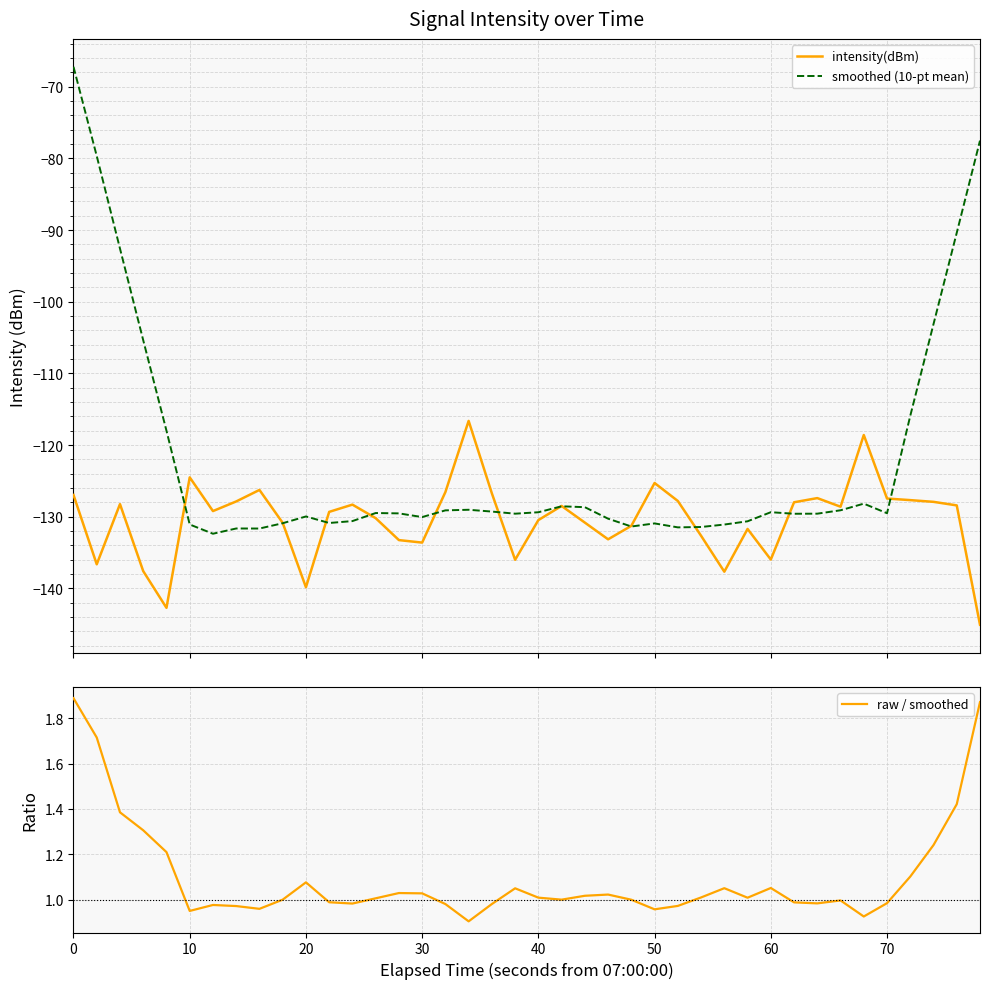

What is the minimum value for intensity(dBm)?

-145.1